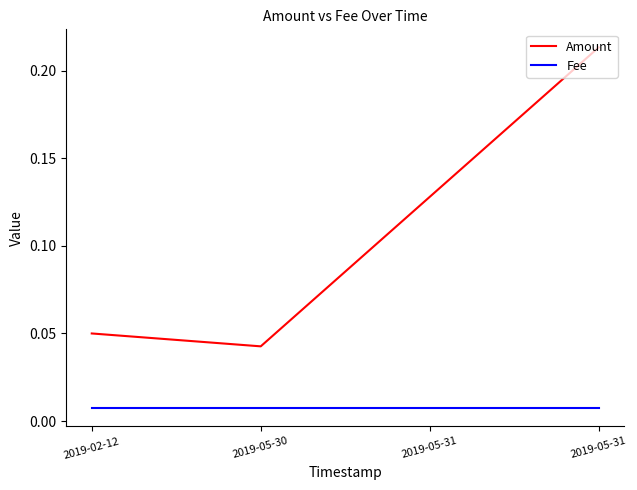

How many categories are shown in the chart?

4